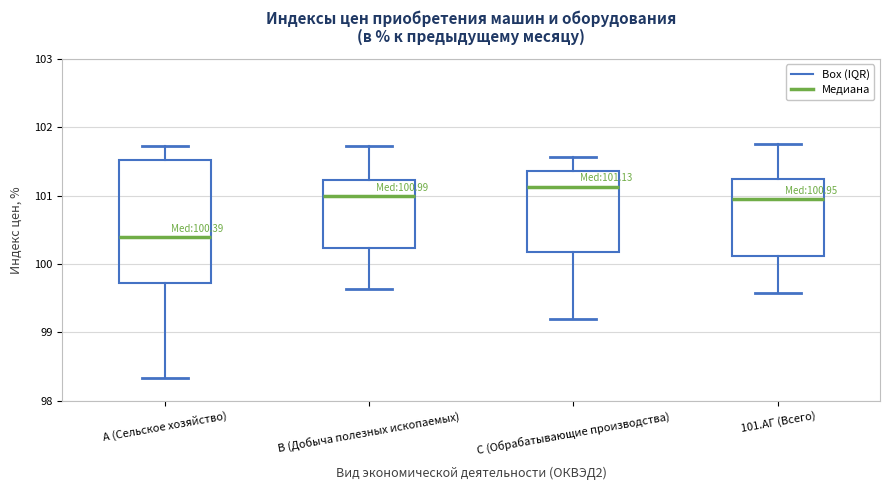

Which box is the tallest, from its lower edge to its upper edge?

A (Сельское хозяйство)